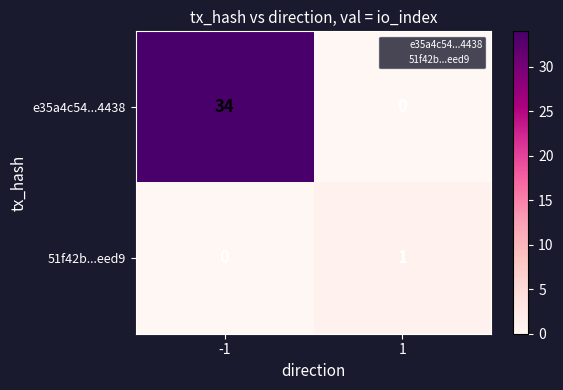

What is the greatest value displayed?

34